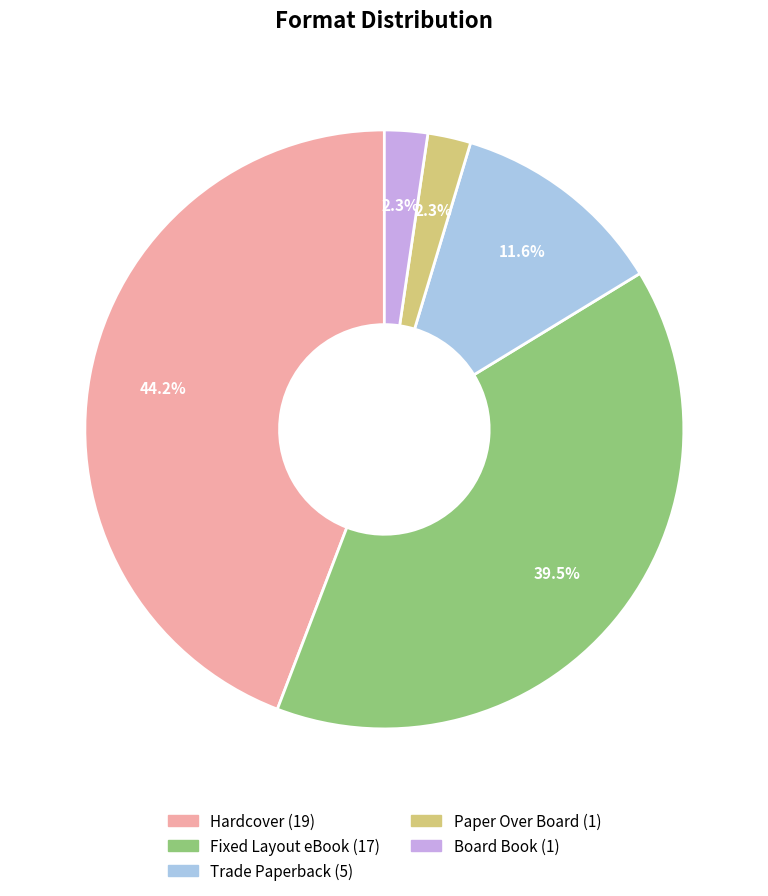

What percentage is NOT represented by Fixed Layout eBook?

60.5%